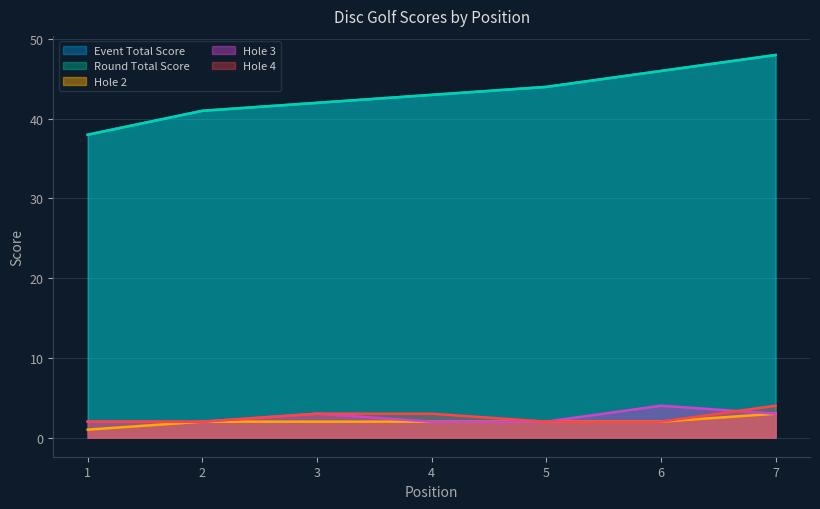

True or false: hole_2 and hole_3 cross at least once.

False